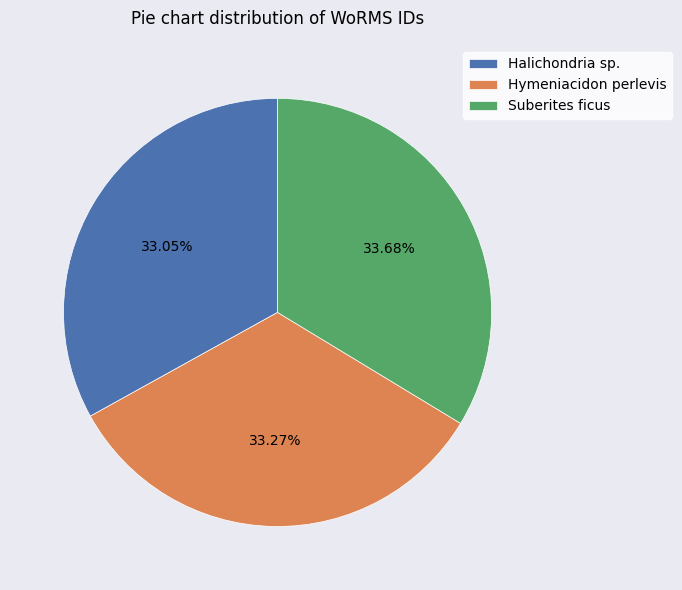

Is there a majority slice in this chart?

No